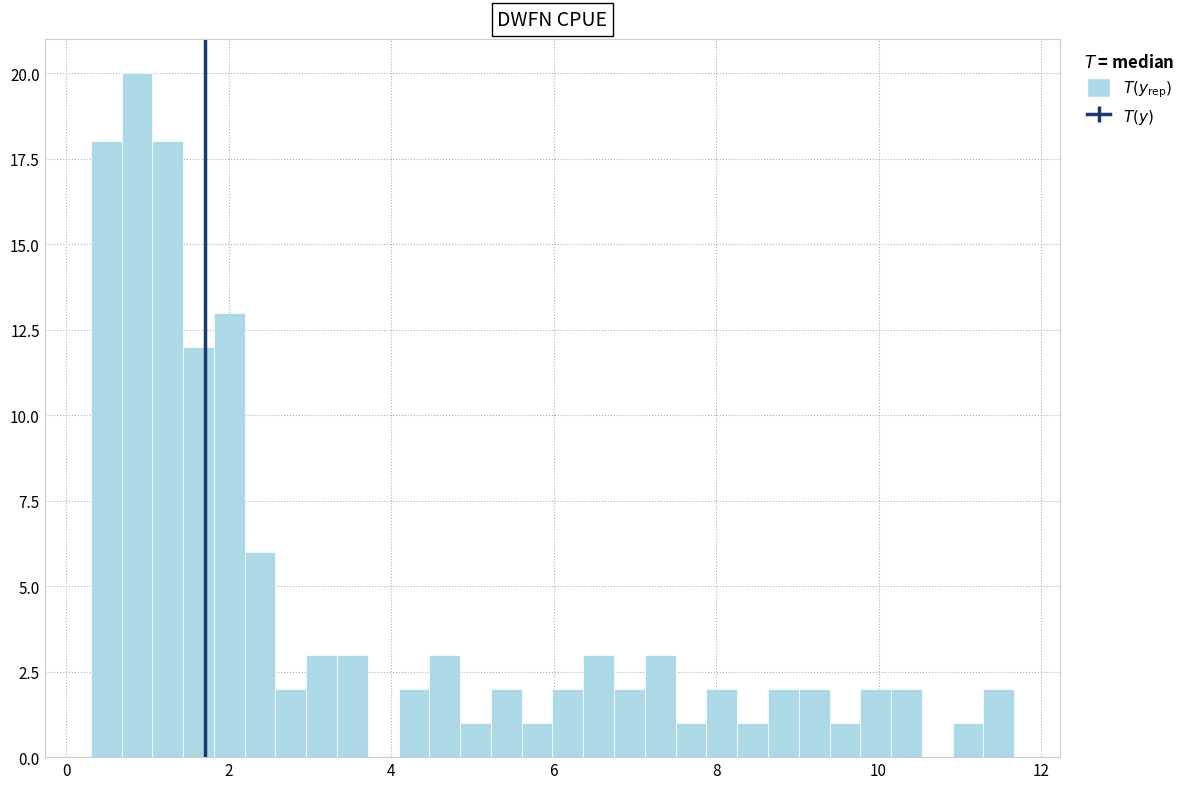

Around what value on the x-axis is the tallest bar? Give the approximate position of its centre, as read against the axis.

0.8